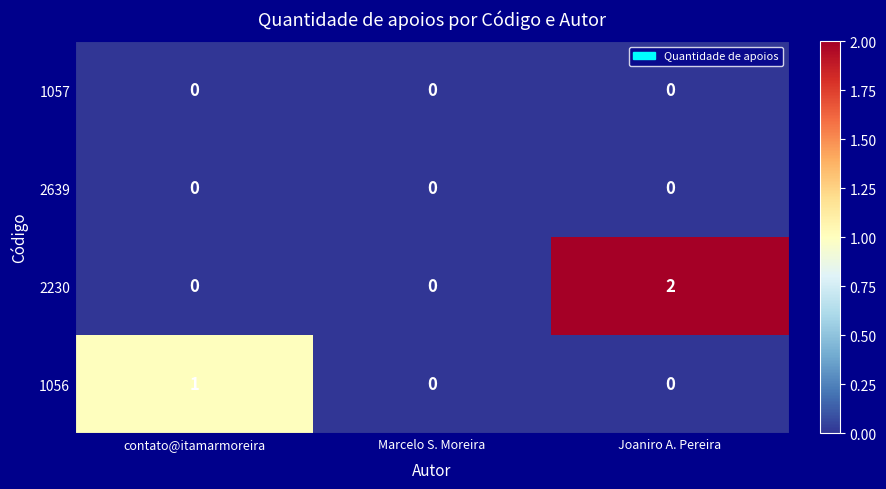

What is the difference between the highest and lowest values at Joaniro A. Pereira?

2